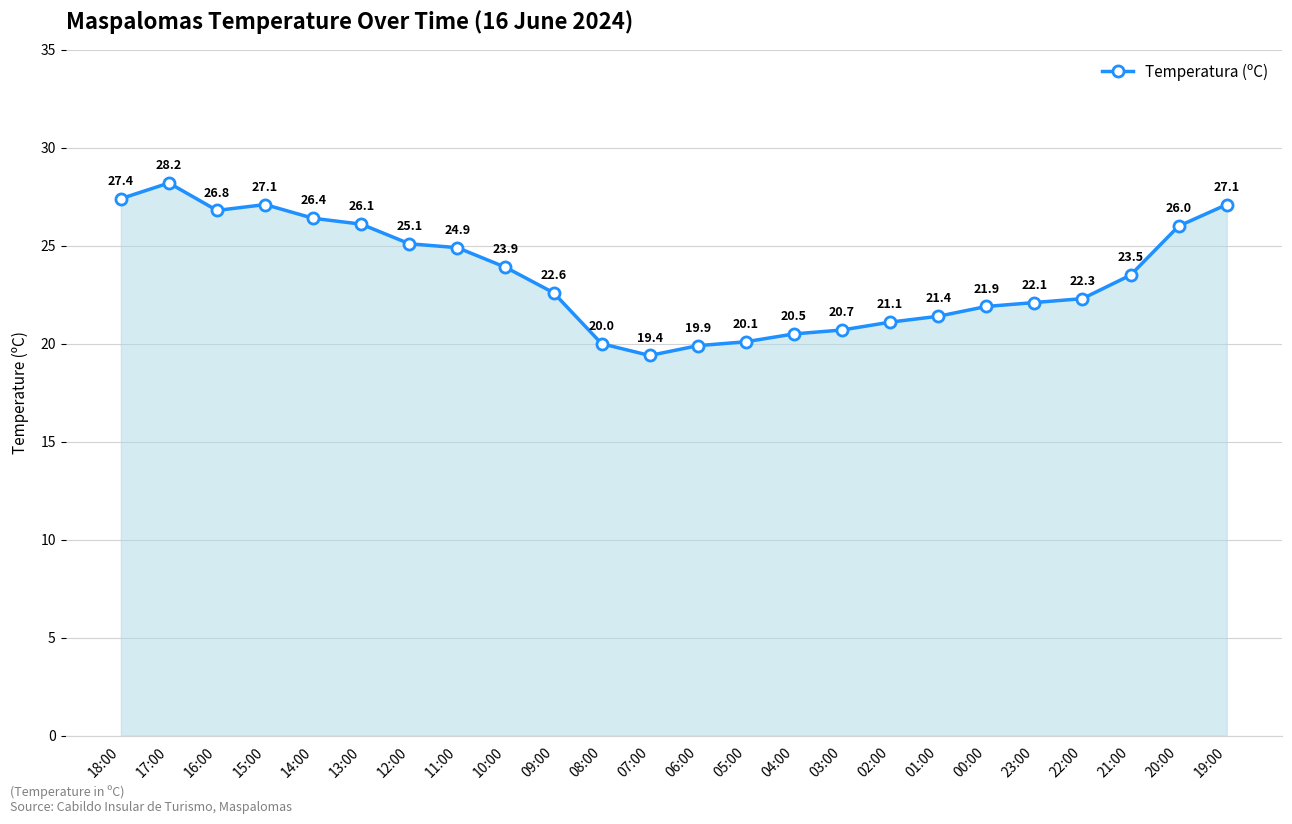

Between 08:00 and 09:00, which is larger?

09:00